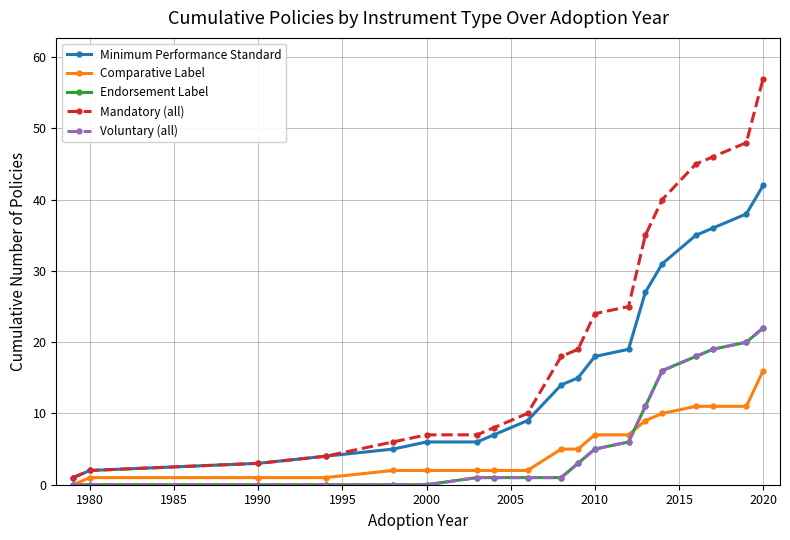

What is the average value of the Minimum Performance Standard series?

17